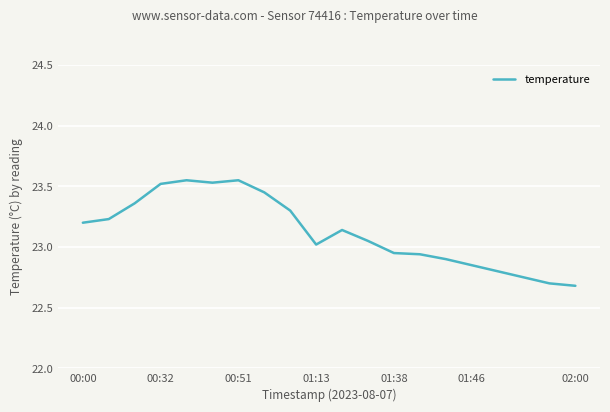

What is the minimum value shown in the chart?

22.7